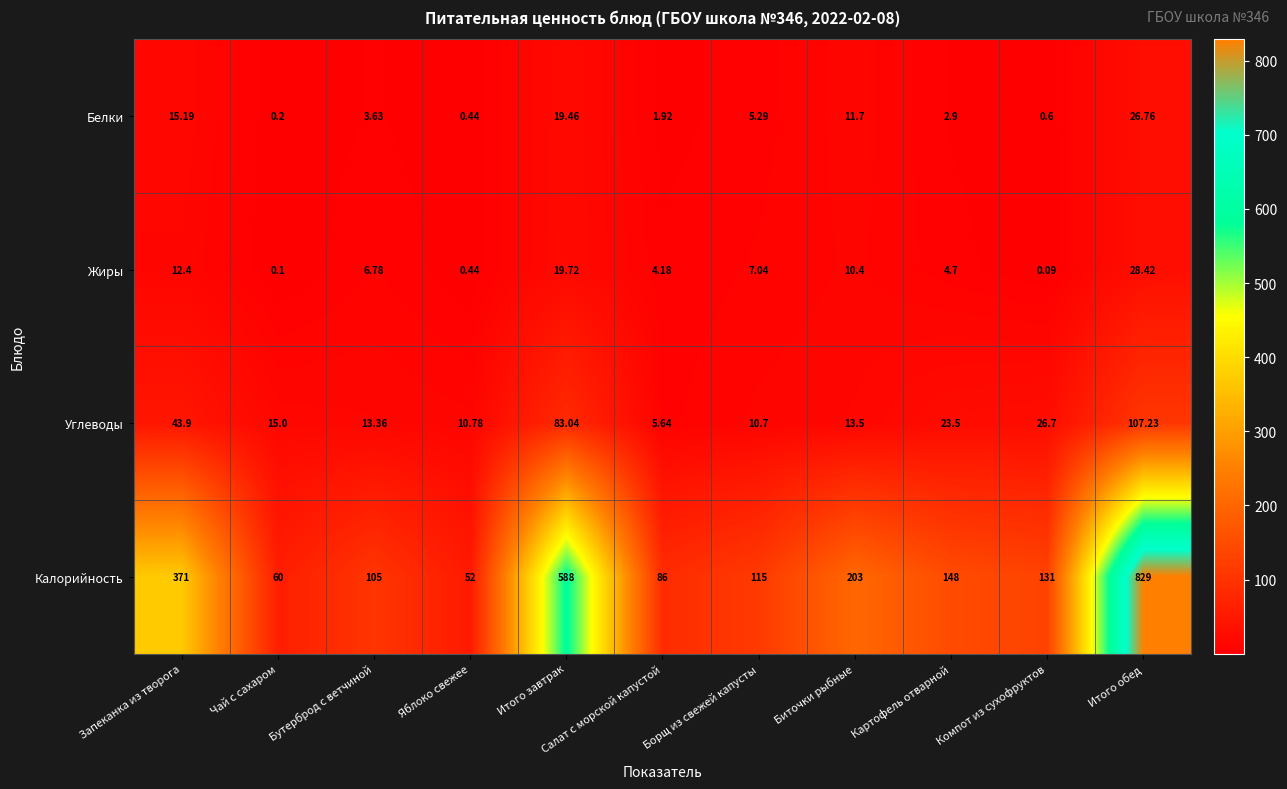

At Борщ из свежей капусты, list the series in order from smallest to largest.

Белки, Жиры, Углеводы, Калорийность